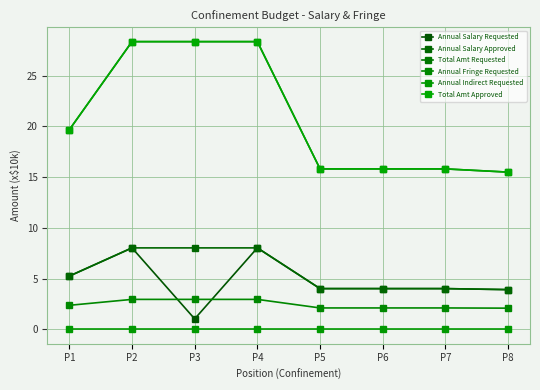

Reading left to right, extract all data points from this chart.

Annual Salary Requested: P1=5.2	P2=8.0	P3=1.0	P4=8.0	P5=4.0	P6=4.0	P7=4.0	P8=3.9
Annual Salary Approved: P1=5.2	P2=8.0	P3=8.0	P4=8.0	P5=4.0	P6=4.0	P7=4.0	P8=3.9
Total Amt Requested: P1=19.7	P2=28.4	P3=28.4	P4=28.4	P5=15.8	P6=15.8	P7=15.8	P8=15.5
Annual Fringe Requested: P1=2.4	P2=3.0	P3=3.0	P4=3.0	P5=2.1	P6=2.1	P7=2.1	P8=2.1
Annual Indirect Requested: P1=0.0	P2=0.0	P3=0.0	P4=0.0	P5=0.0	P6=0.0	P7=0.0	P8=0.0
Total Amt Approved: P1=19.7	P2=28.4	P3=28.4	P4=28.4	P5=15.8	P6=15.8	P7=15.8	P8=15.5